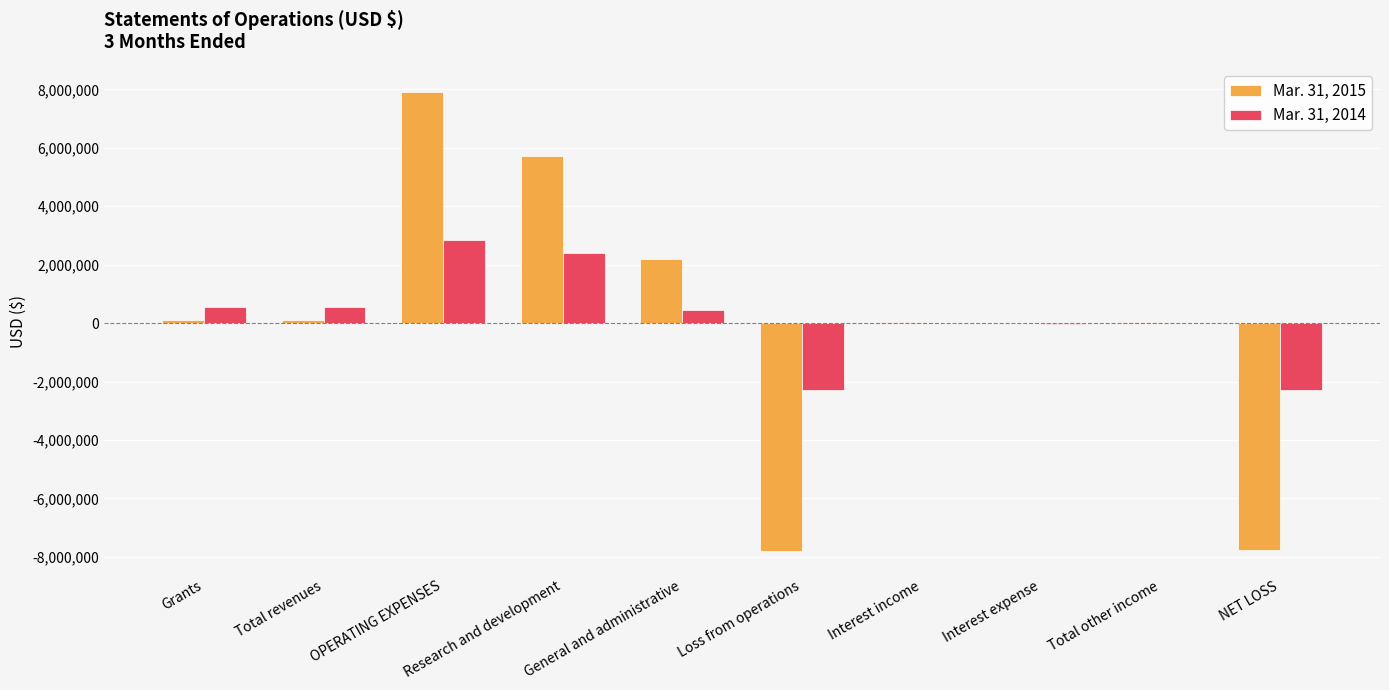

Is it true that Mar. 31, 2014 equals -13000 at Total other income?

True